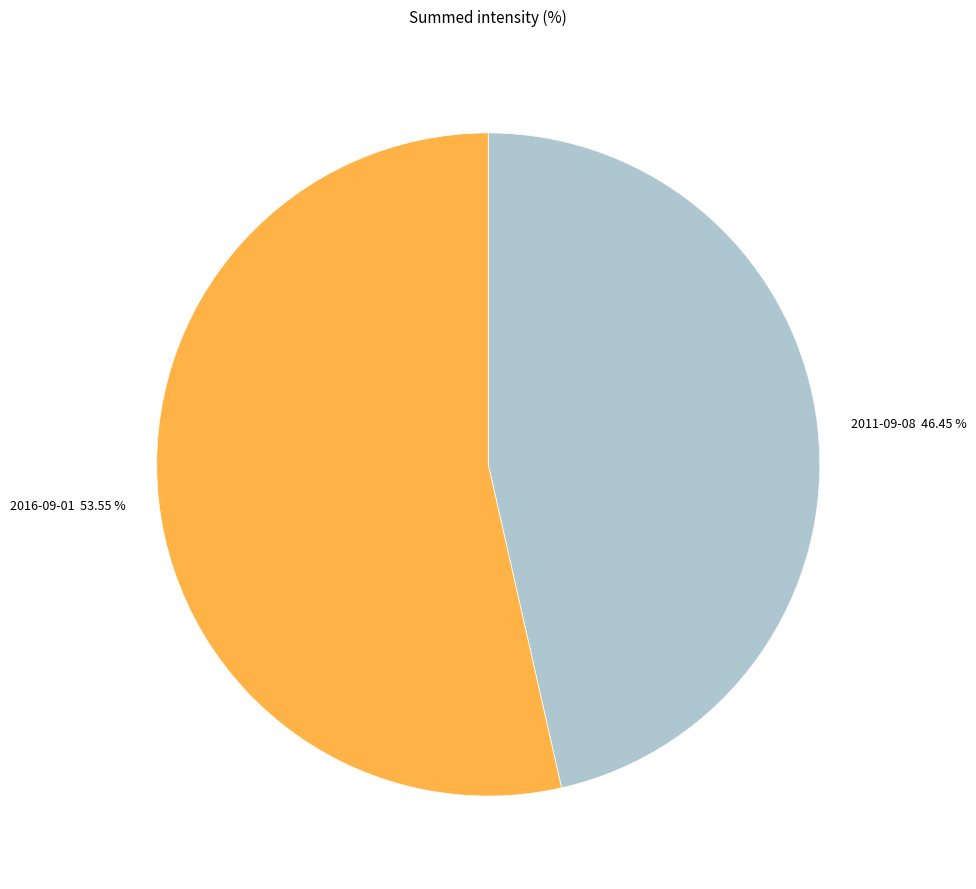

To the nearest percent, what is the difference between the largest and smallest slice percentages?

7%